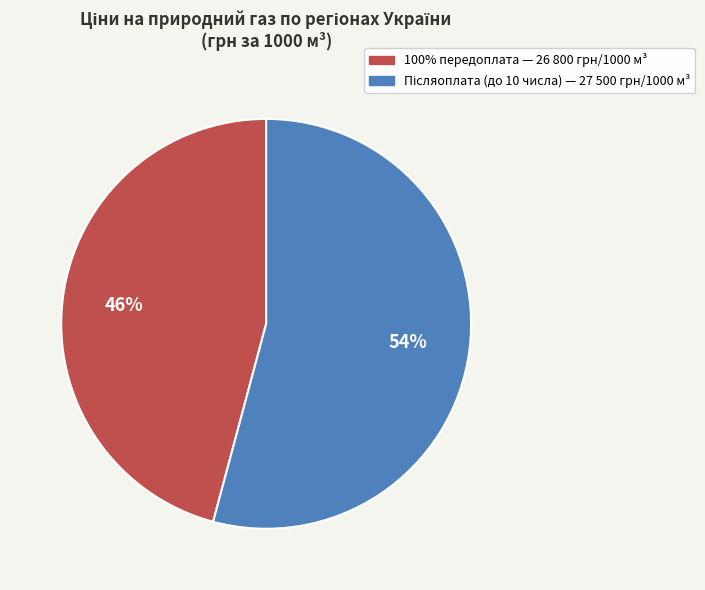

Is there any slice that represents more than half of the pie?

Yes